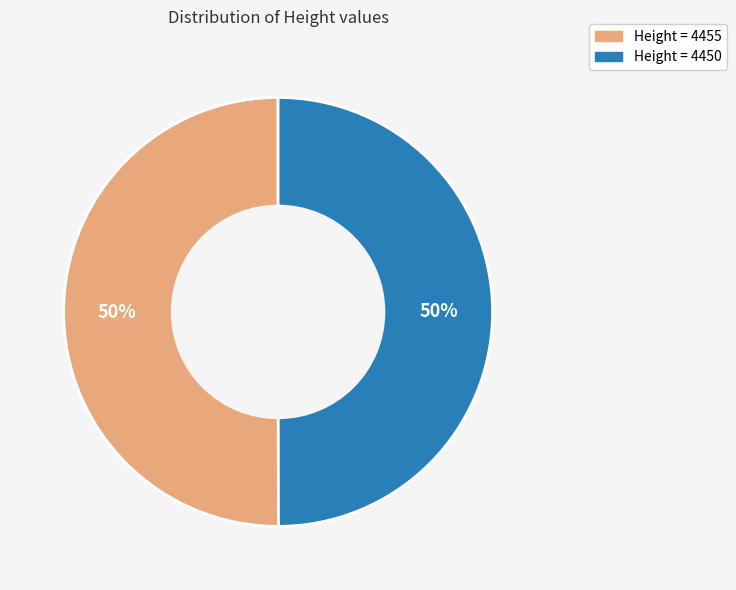

Count the number of slices in the pie.

2